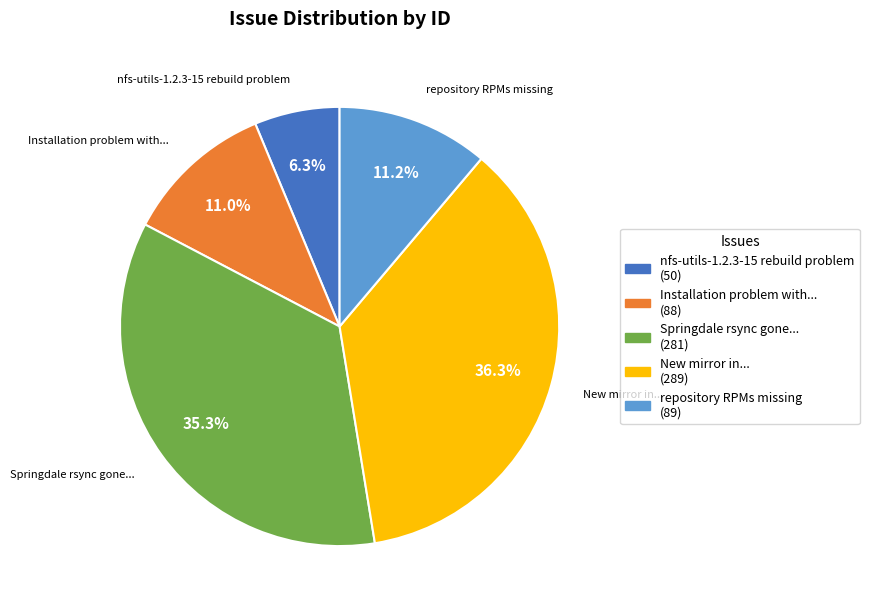

Is there a majority slice in this chart?

No